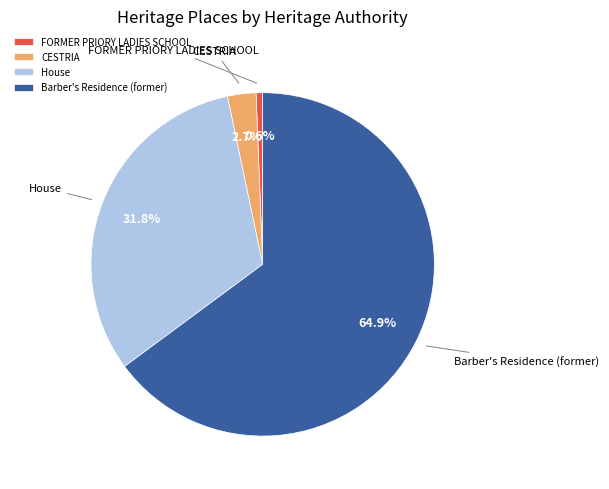

How many slices are in this pie chart?

4